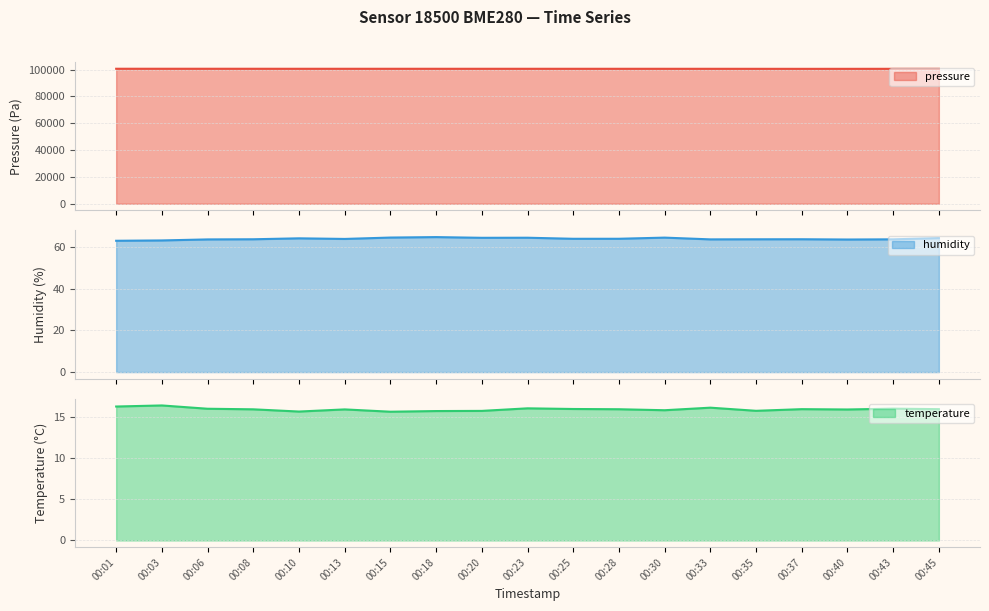

How many interior local valleys does the pressure series have?

5